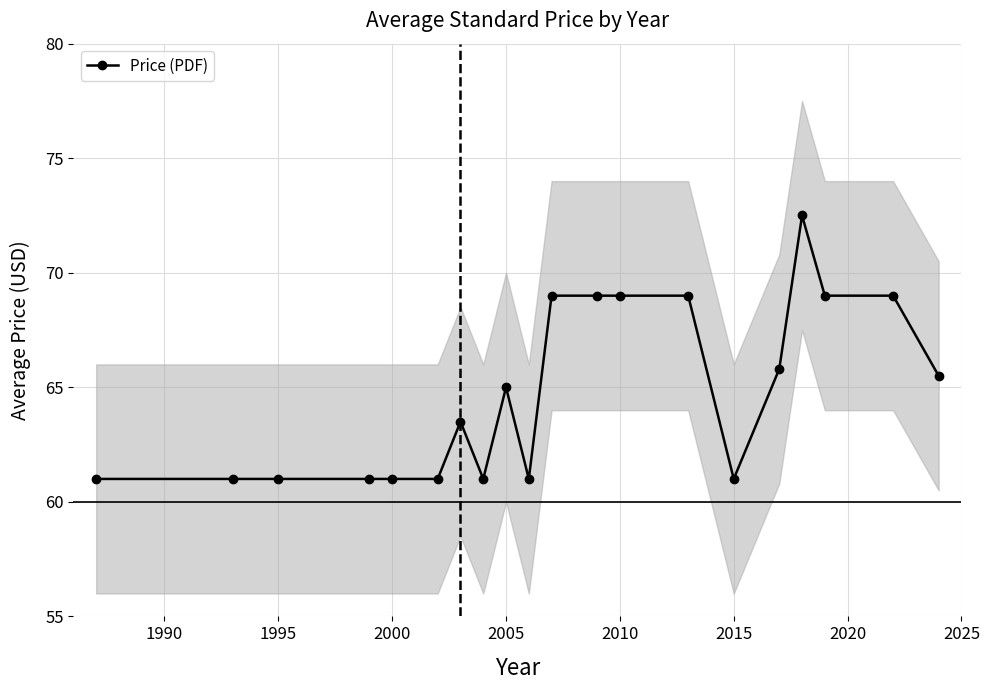

True or false: Price (PDF) has more than 1 points higher than both neighbors.

True